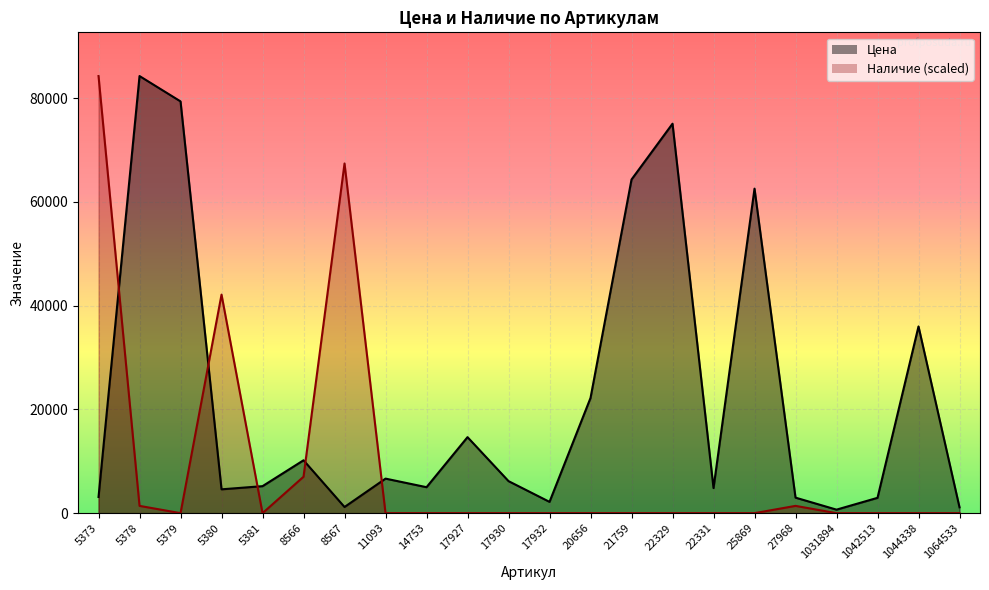

What is the total value across all series at 5380?

46733.0